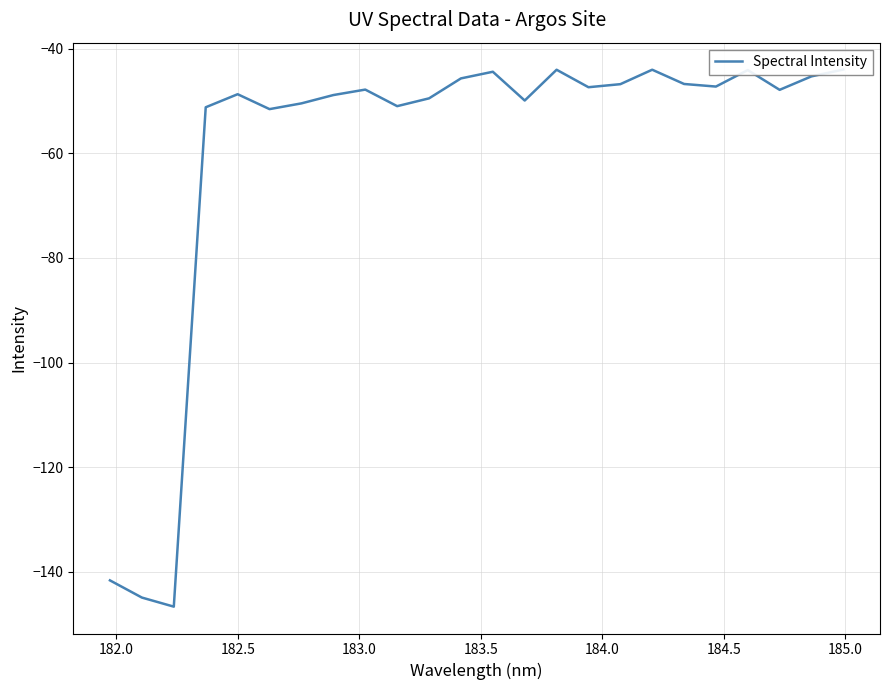

Count the number of values greater than -47.

9